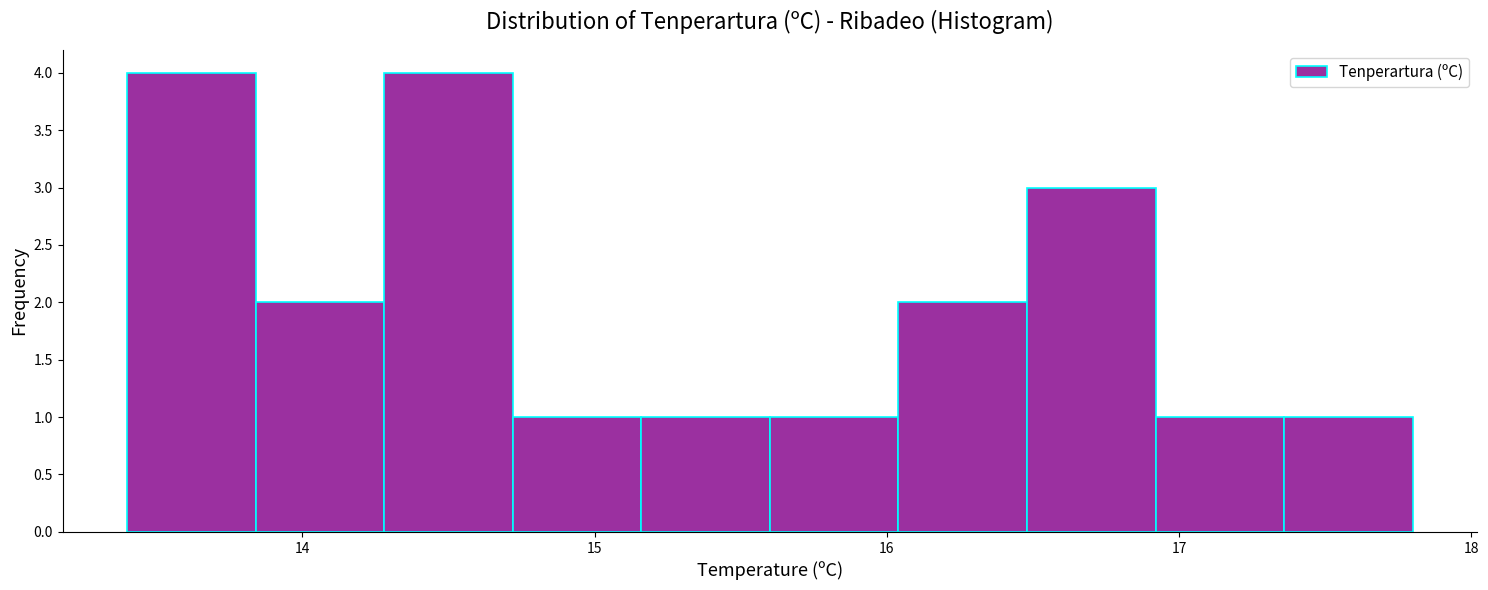

Reading left to right, list every bar in this chart as the range it spans on the x-axis followed by its height. Neither the bar edges nor the heights are printed on the chart, so give them approximately, as read against the axes.

13.40 to 13.84: 4
13.84 to 14.28: 2
14.28 to 14.72: 4
14.72 to 15.16: 1
15.16 to 15.60: 1
15.60 to 16.04: 1
16.04 to 16.48: 2
16.48 to 16.92: 3
16.92 to 17.36: 1
17.36 to 17.80: 1